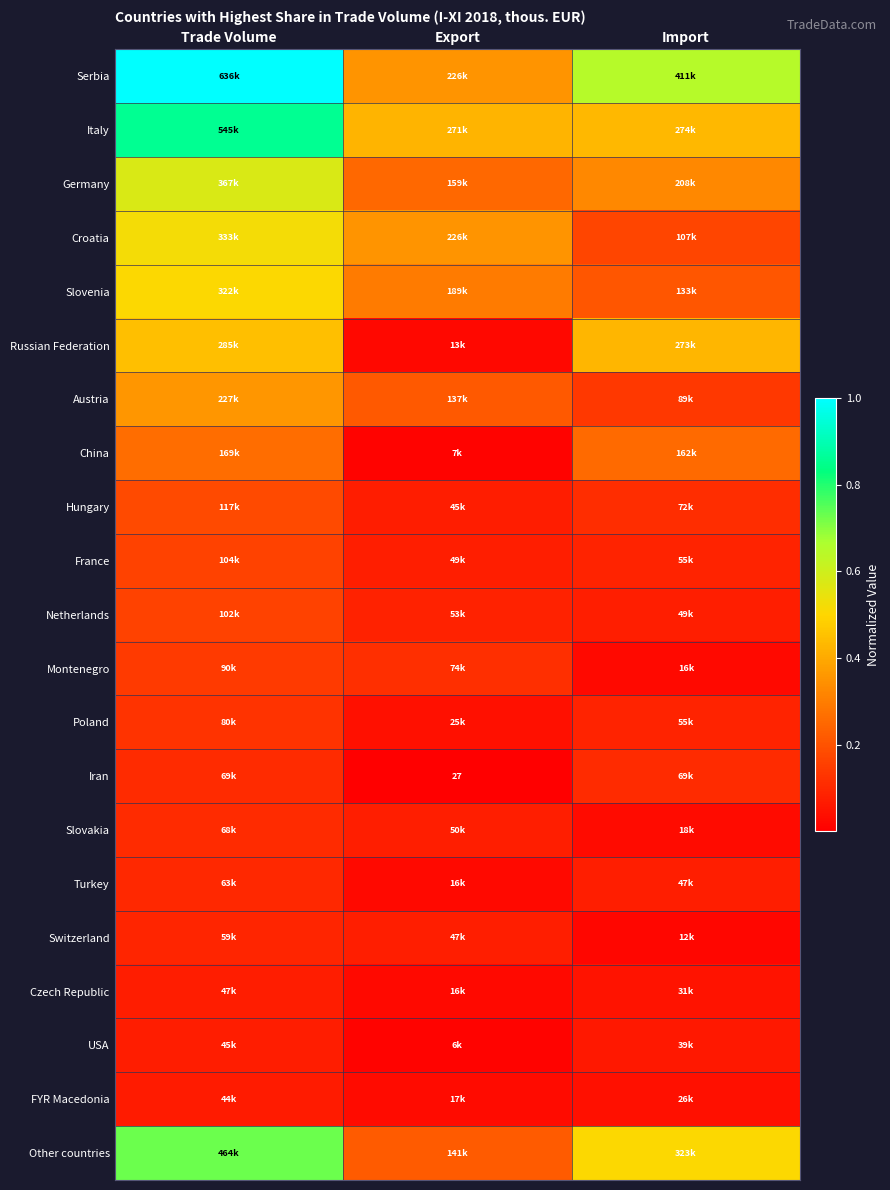

Which has a higher value, Import or Export?

Import